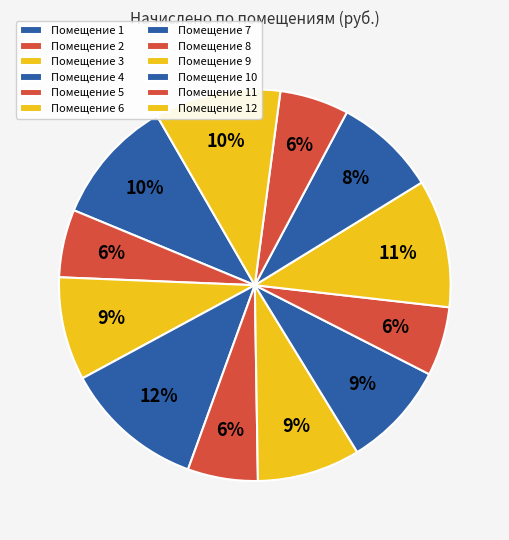

Count the number of slices in the pie.

12